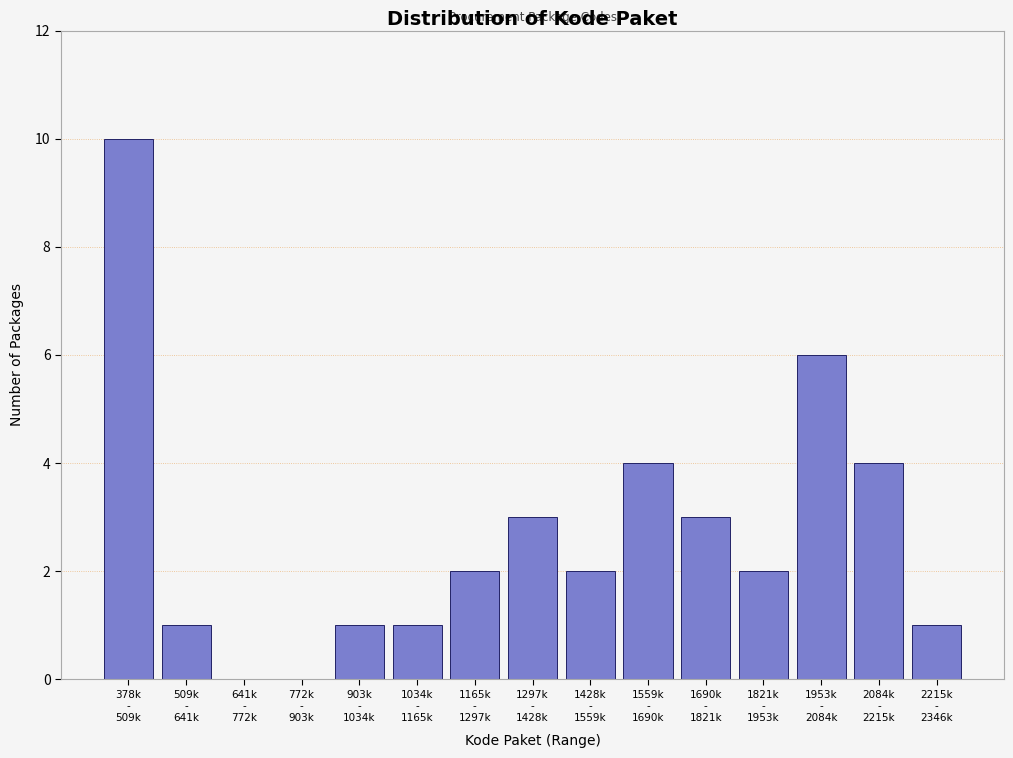

What is the maximum value shown in the chart?

10